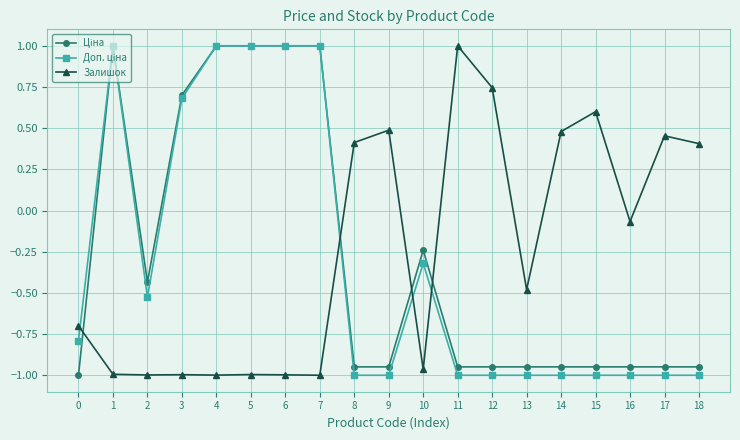

Does the chart display data point markers on the line(s)?

Yes